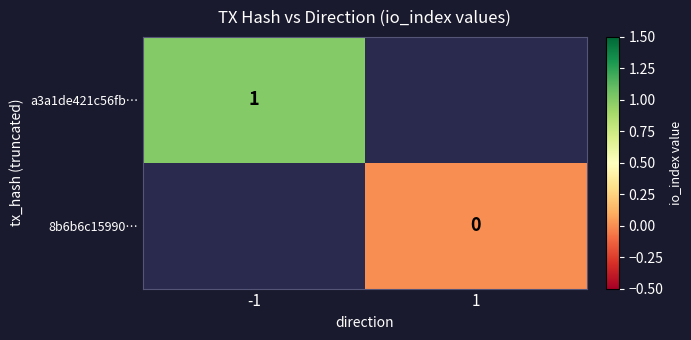

The a3a1de421c56fb… series shows 2 at -1. True or false?

False